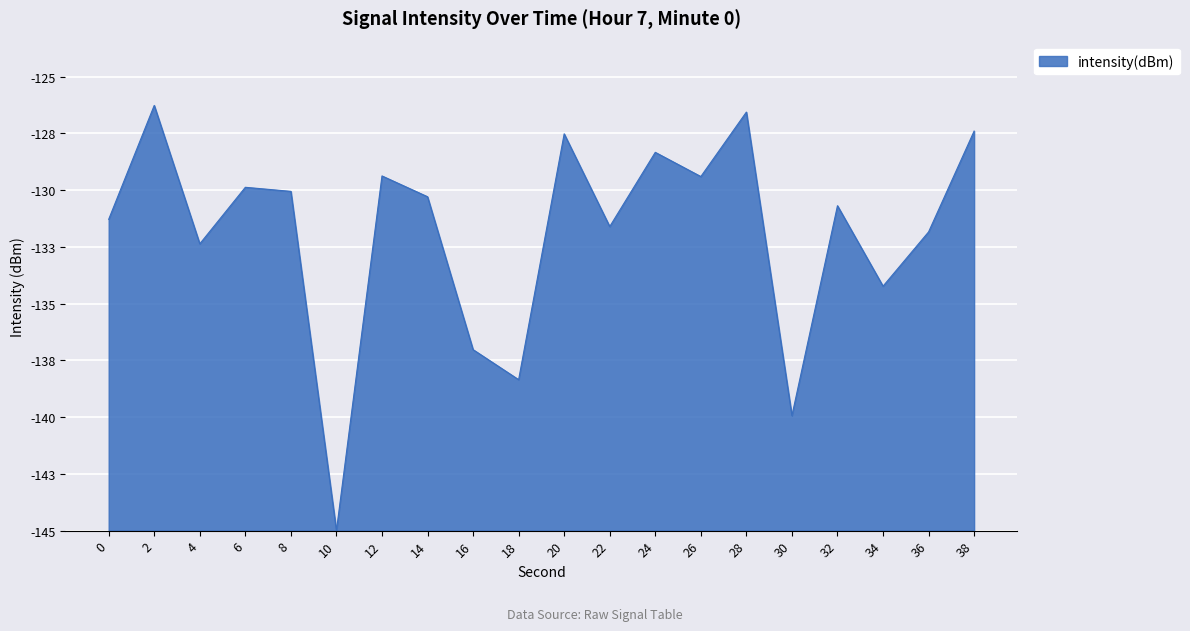

Is this an area chart (filled region under the line)?

Yes